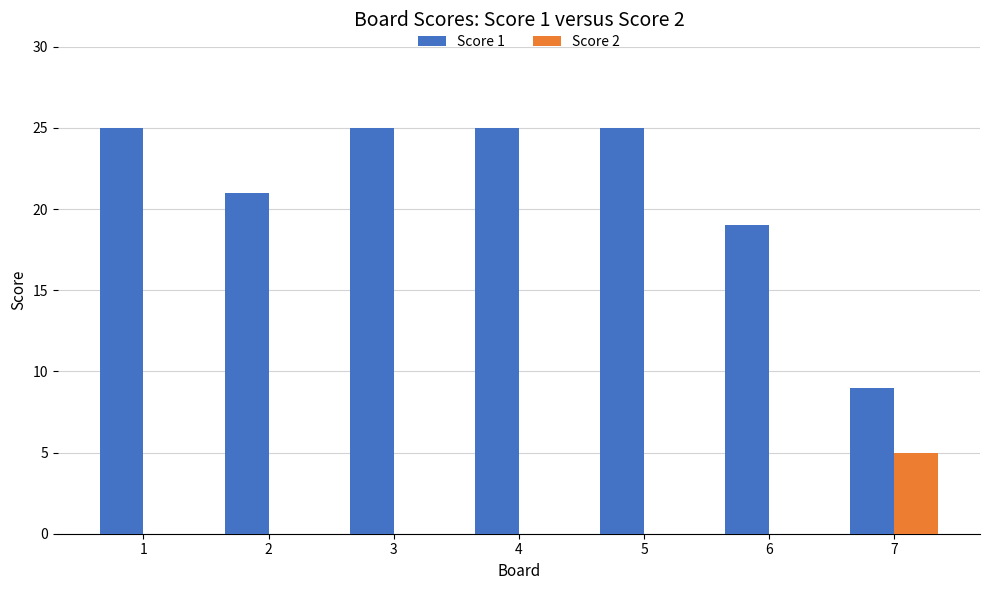

What is the maximum value shown in the chart?

25